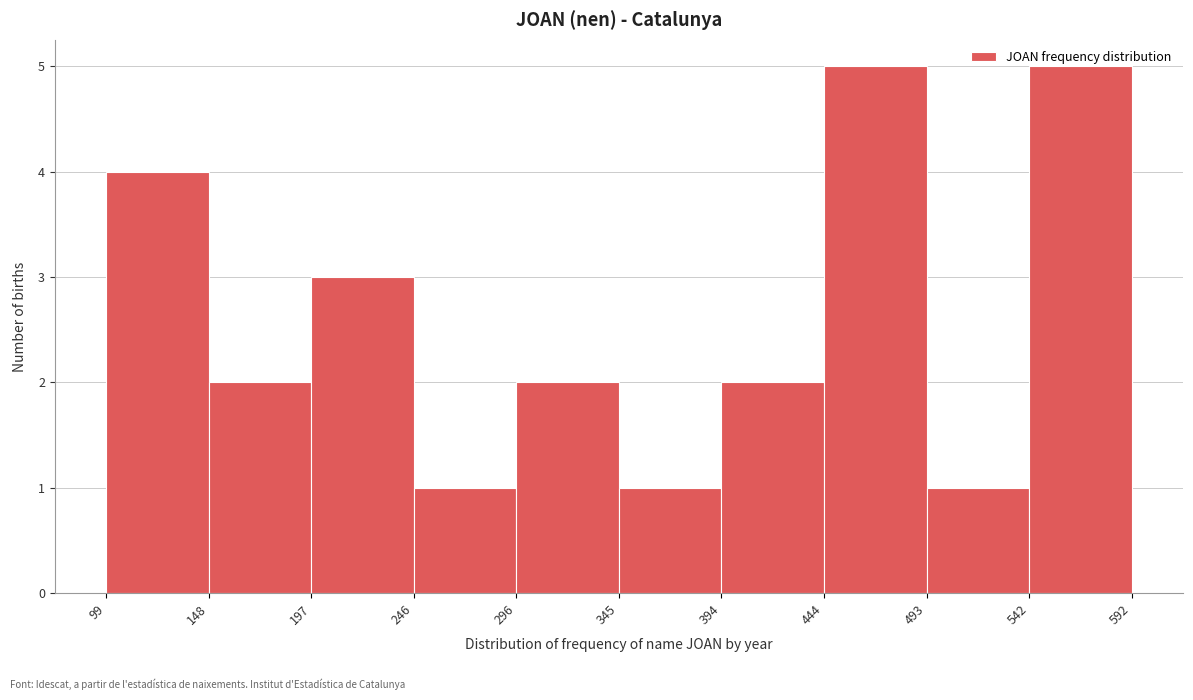

Reading left to right, transcribe this chart: for each bar, give the range it covers on the x-axis and its height. The values are not printed on the chart, so give them approximately, as read against the axis.

99 to 148: 4
148 to 197: 2
197 to 246: 3
246 to 296: 1
296 to 345: 2
345 to 394: 1
394 to 444: 2
444 to 493: 5
493 to 542: 1
542 to 592: 5